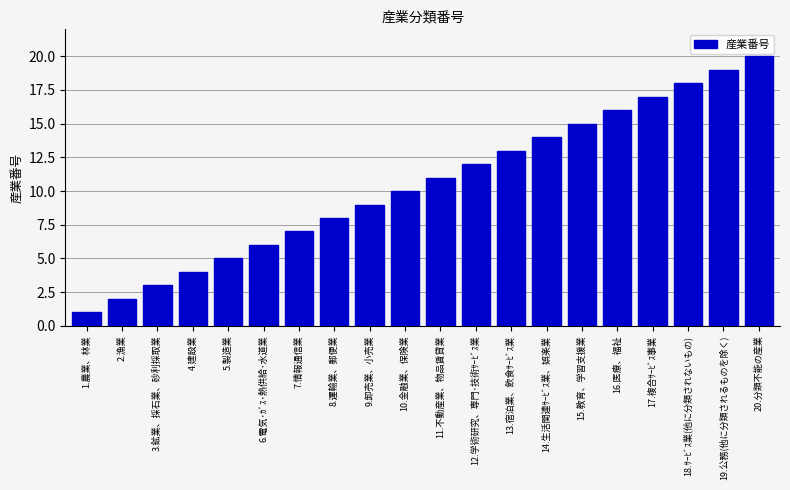

At which category does the chart reach its peak across all series?

20.分類不能の産業